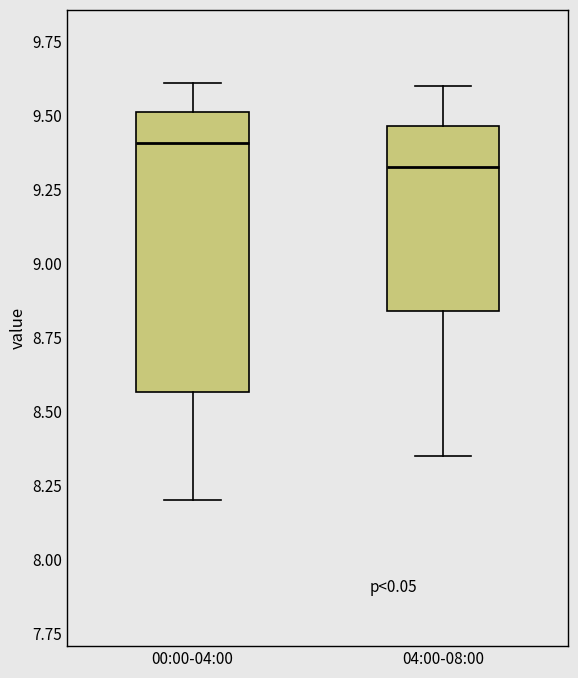

Which box's median line is the highest?

00:00-04:00